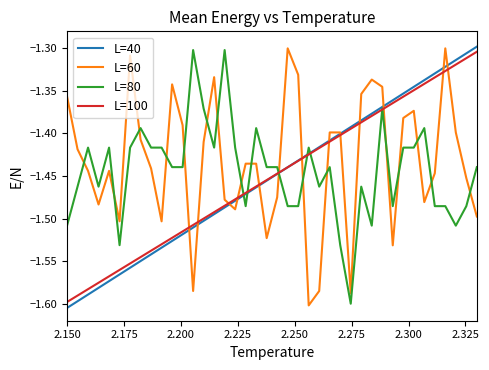

How many lines are shown in the chart?

4